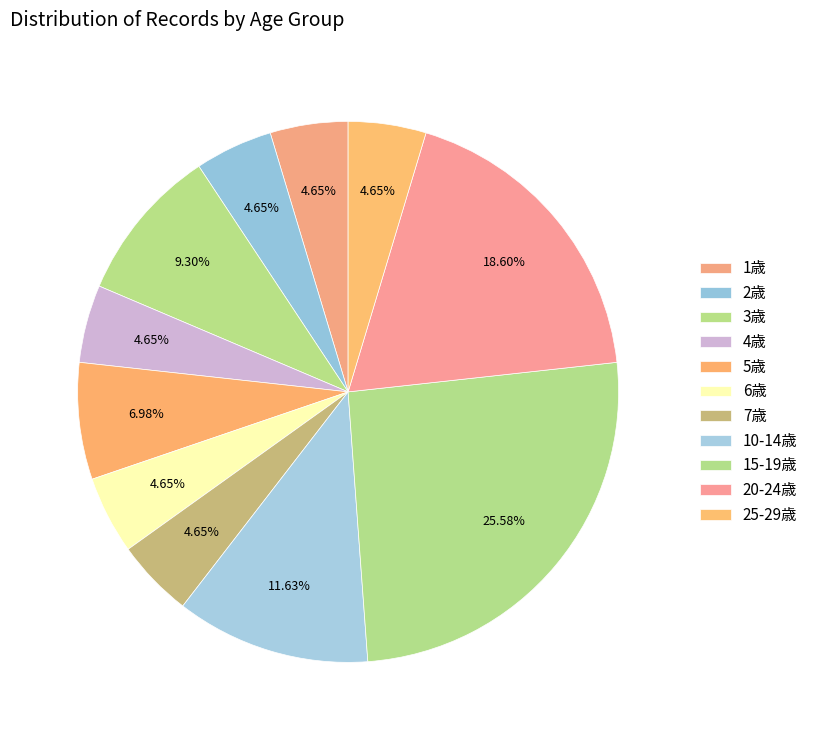

What percentage is the 1歳 slice, to the nearest percent?

5%